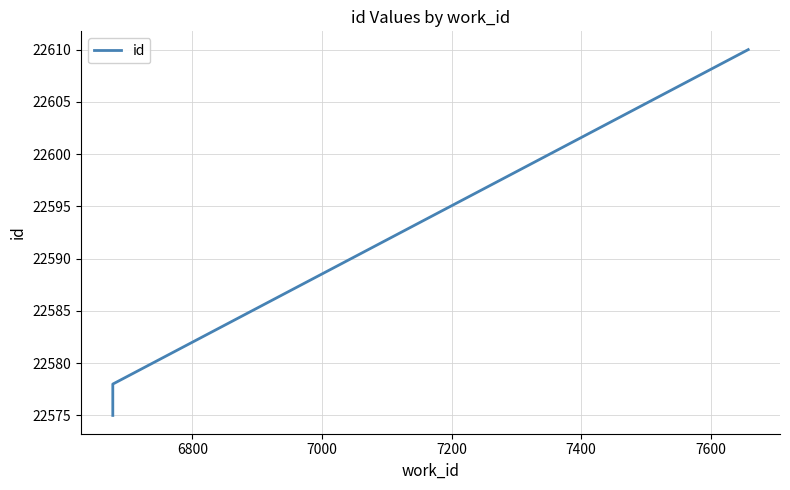

How many distinct data groups are displayed?

1